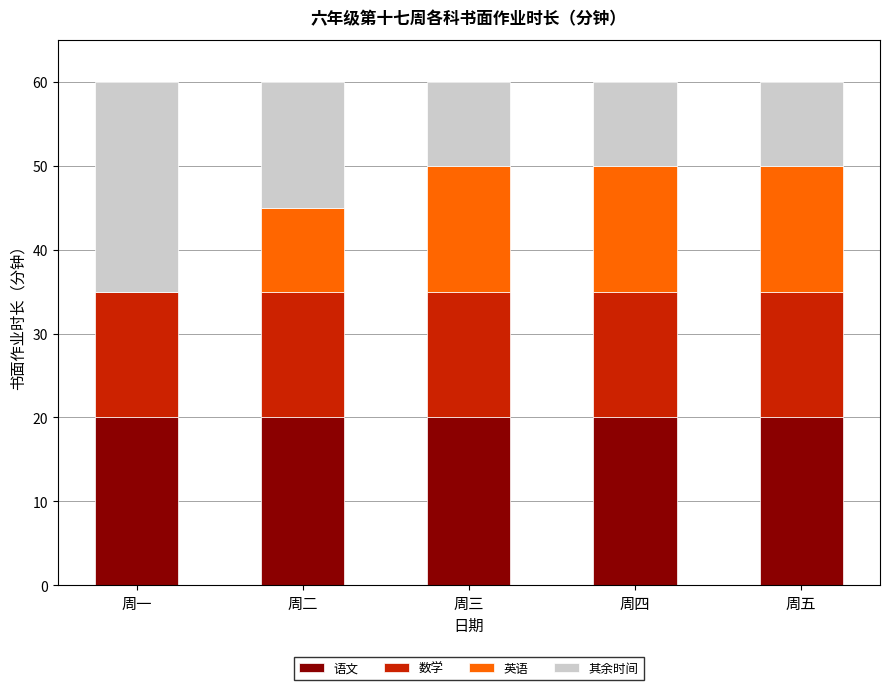

What value does the 语文 series have at 周一?

20